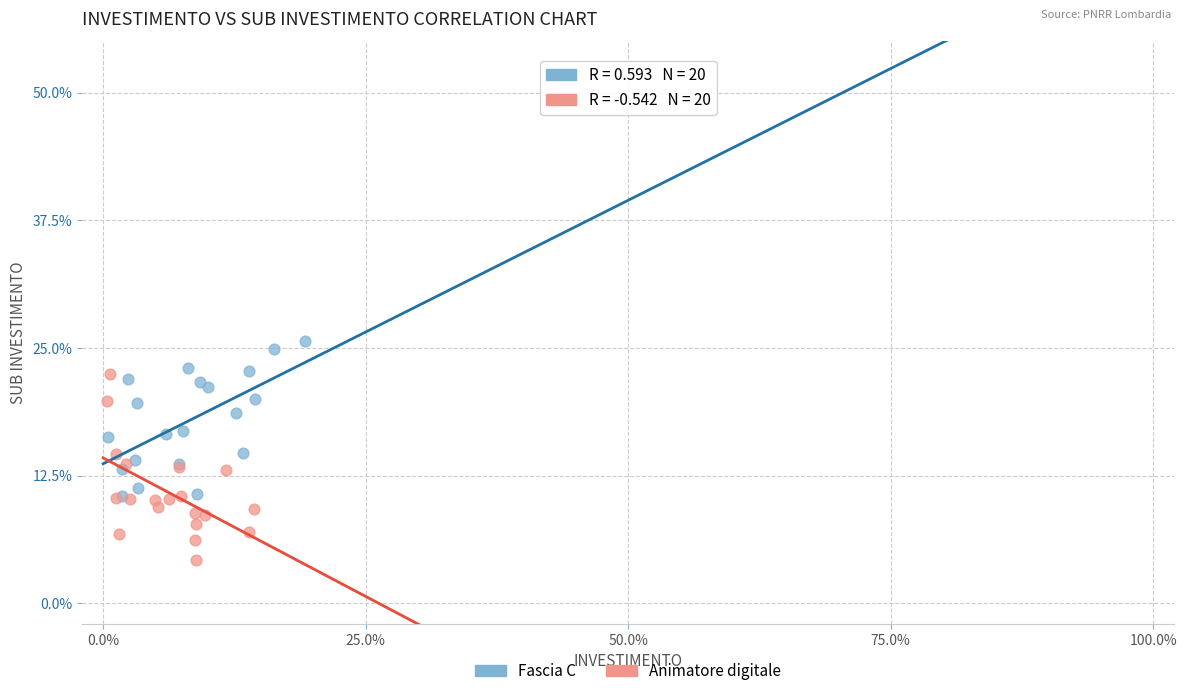

Which series has the largest Y range (max minus min)?

Animatore digitale